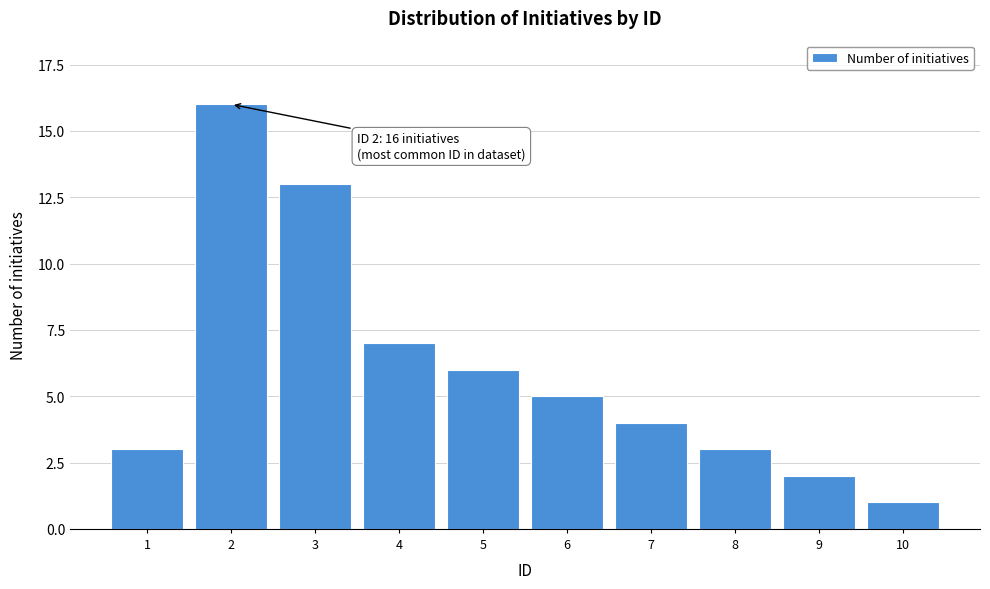

Reading left to right, transcribe all the data shown in this chart.

1=3	2=16	3=13	4=7	5=6	6=5	7=4	8=3	9=2	10=1